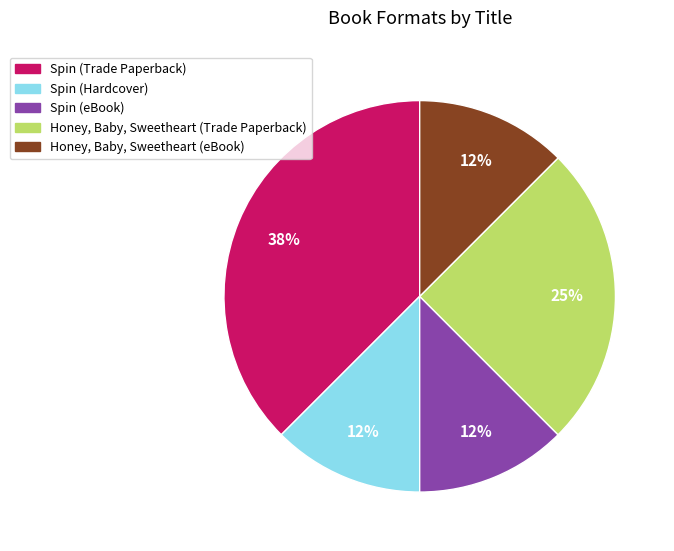

Which slice is the largest?

Spin (Trade Paperback)